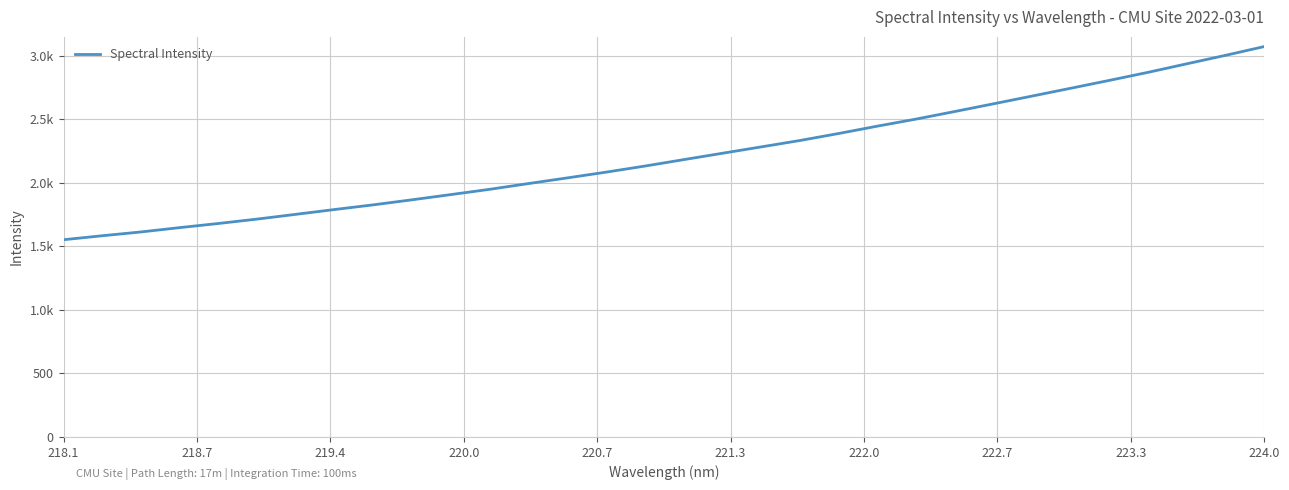

Reading left to right, extract all data points from this chart.

1552.7	1584.1	1614.1	1648.1	1680.8	1715.5	1753.0	1790.8	1827.8	1867.5	1908.5	1949.9	1995.2	2039.6	2084.9	2132.7	2183.2	2233.4	2283.4	2333.7	2388.9	2446.8	2502.3	2562.0	2622.7	2683.7	2745.3	2807.4	2870.7	2937.9	3004.5	3073.5